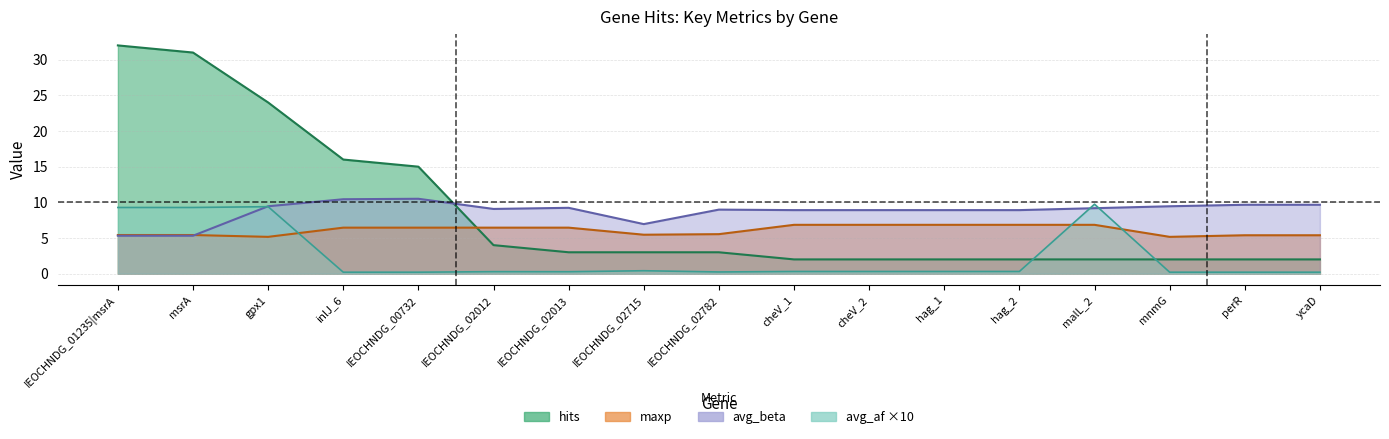

What is the approximate value of maxp at IEOCHNDG_00732?

6.5